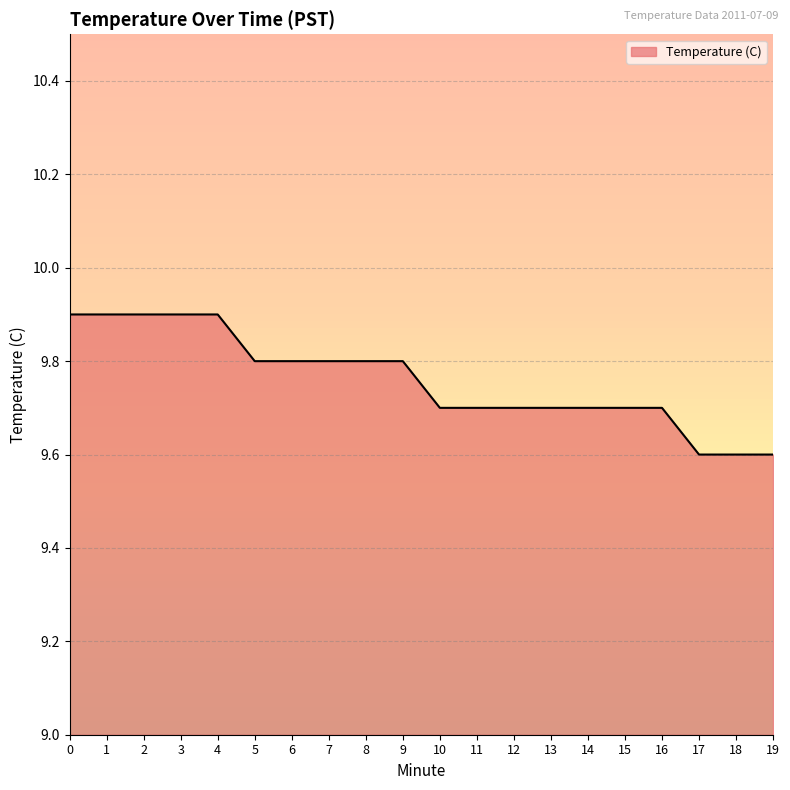

List the labels in order of value, largest first.

0, 1, 2, 3, 4, 5, 6, 7, 8, 9, 10, 11, 12, 13, 14, 15, 16, 17, 18, 19